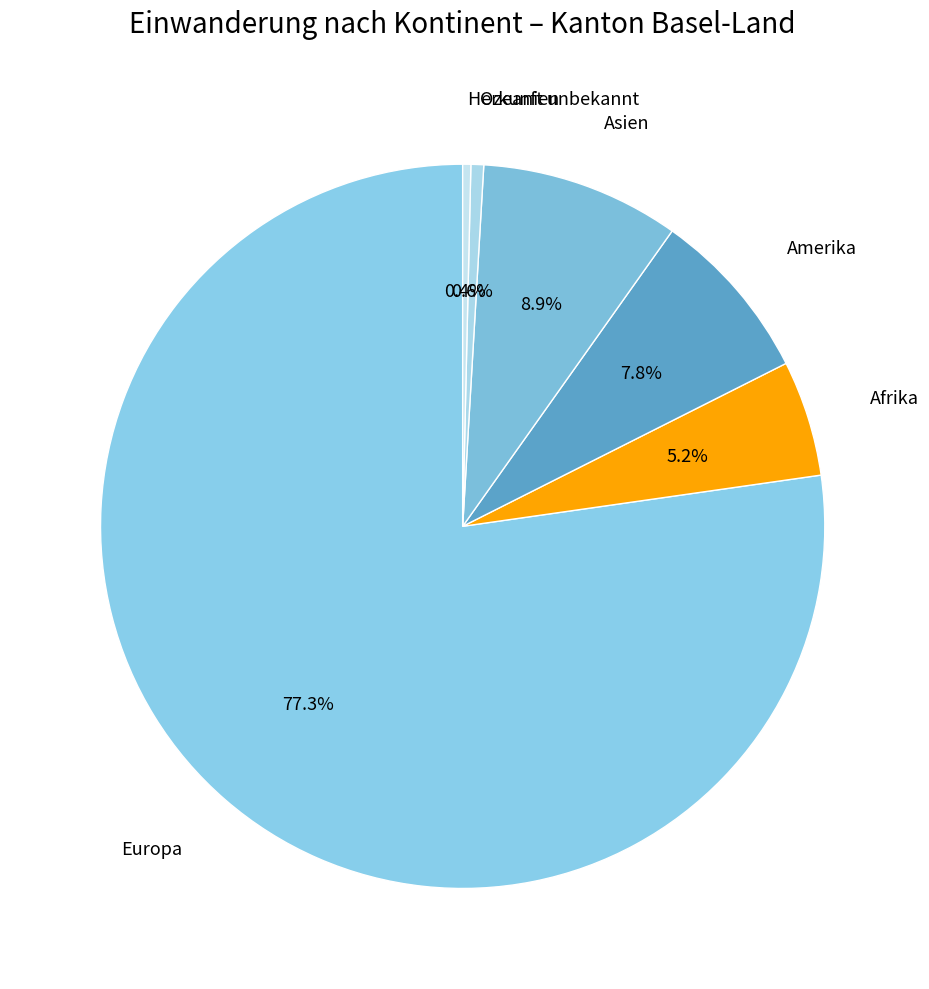

To the nearest percent, what portion does Afrika represent?

5%